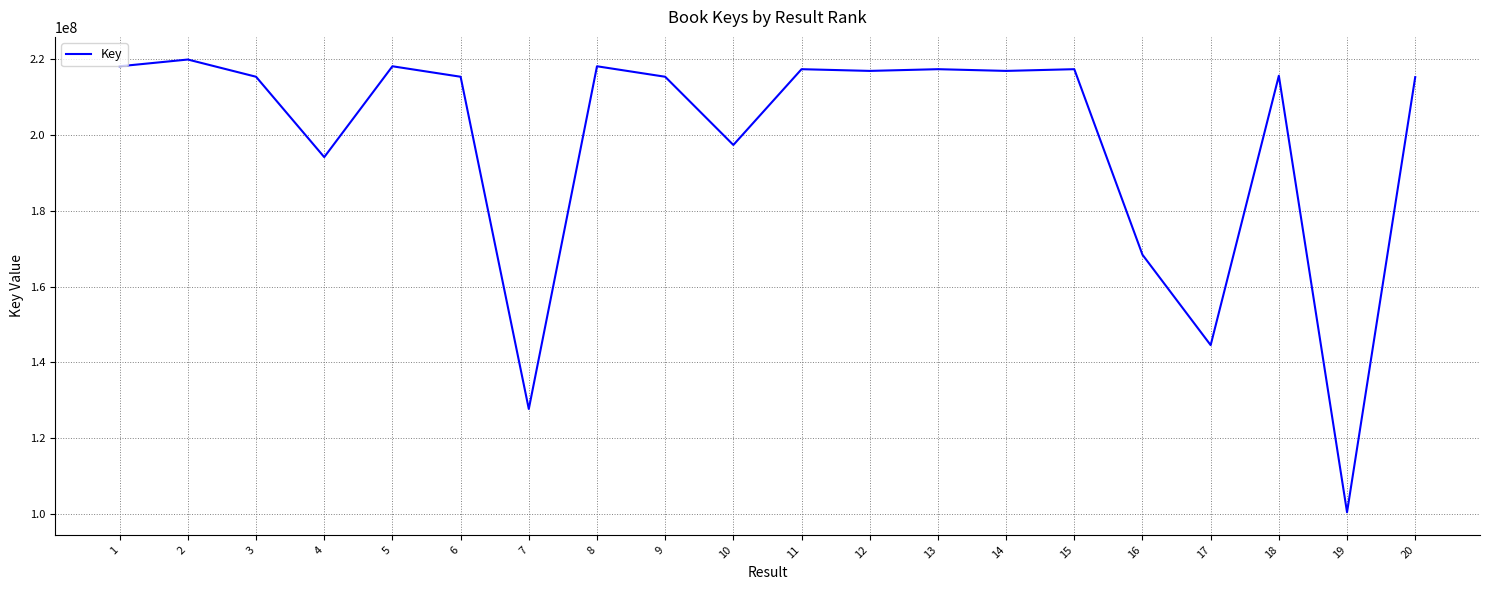

What is the difference between the values at 7 and 20?

87625380